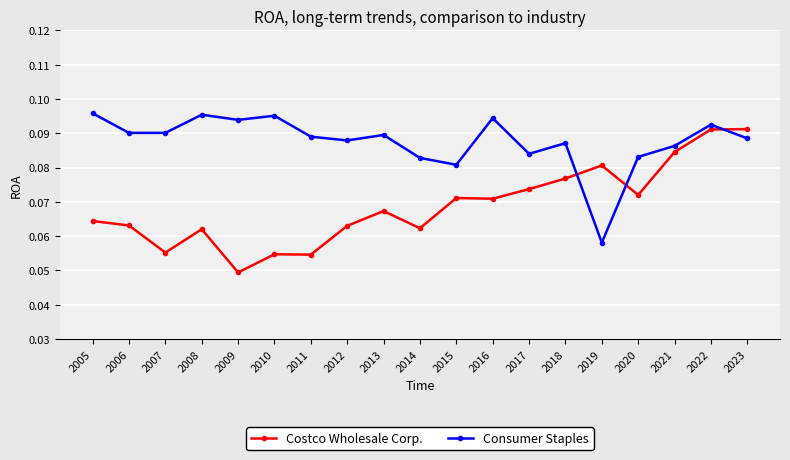

The Consumer Staples series shows 0.0 at 2007. True or false?

False